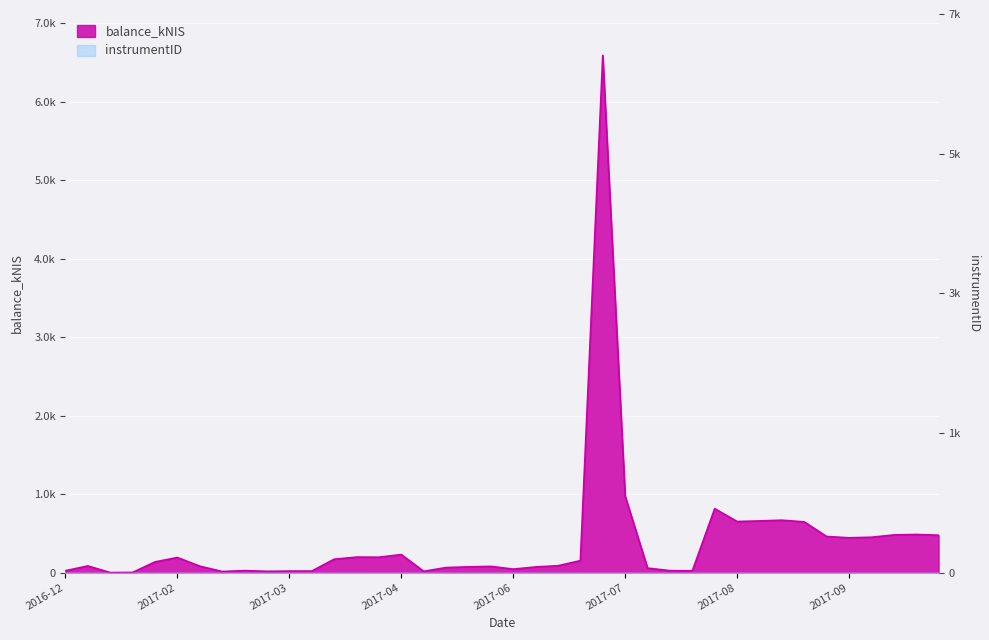

List the labels in order of value, smallest first.

2017-01-12, 2017-02-02, 2017-03-02, 2017-03-16, 2017-05-04, 2017-03-23, 2017-03-30, 2017-07-27, 2016-12-29, 2017-07-20, 2017-03-09, 2017-06-01, 2017-07-13, 2017-05-11, 2017-06-08, 2017-05-18, 2017-05-25, 2017-02-23, 2017-01-05, 2017-06-15, 2017-02-09, 2017-06-22, 2017-04-06, 2017-02-16, 2017-04-20, 2017-04-13, 2017-04-27, 2017-09-14, 2017-09-19, 2017-09-07, 2017-10-10, 2017-09-28, 2017-10-03, 2017-08-31, 2017-08-10, 2017-08-17, 2017-08-24, 2017-08-03, 2017-07-06, 2017-06-29